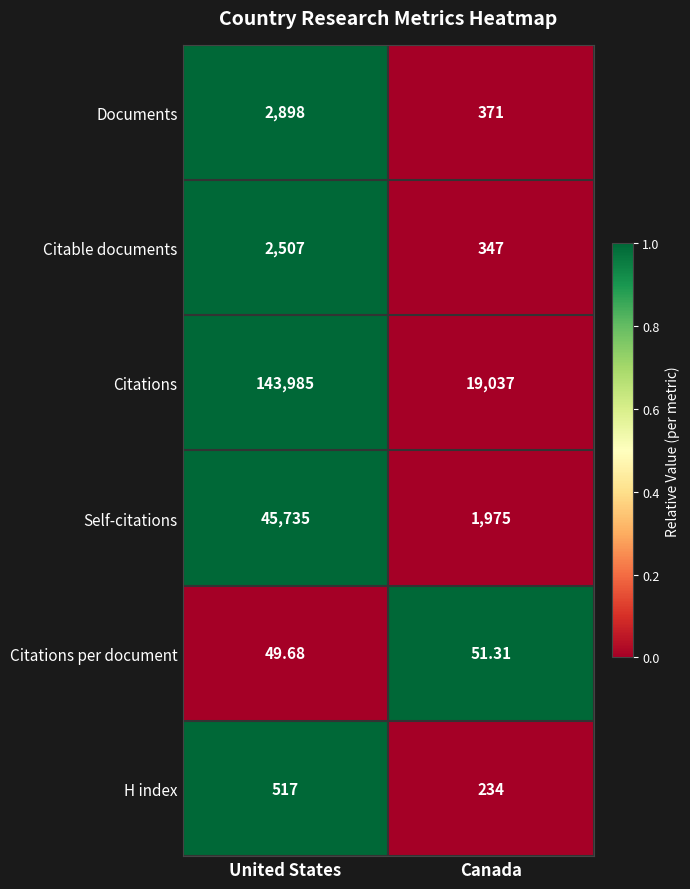

Which series has the largest range (max minus min)?

Citations